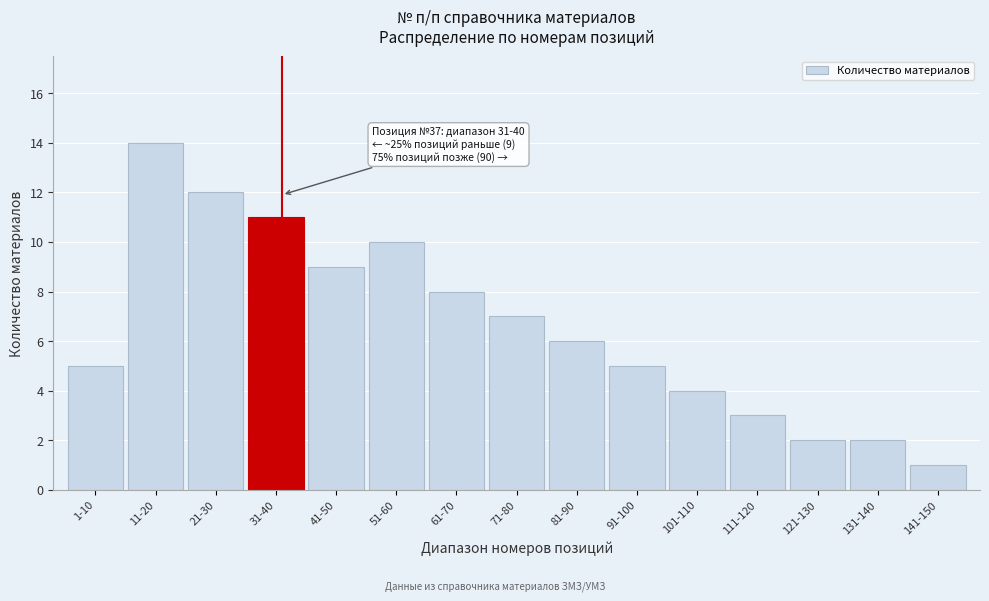

Reading left to right, transcribe all the data shown in this chart.

1-10=5	11-20=14	21-30=12	31-40=11	41-50=9	51-60=10	61-70=8	71-80=7	81-90=6	91-100=5	101-110=4	111-120=3	121-130=2	131-140=2	141-150=1